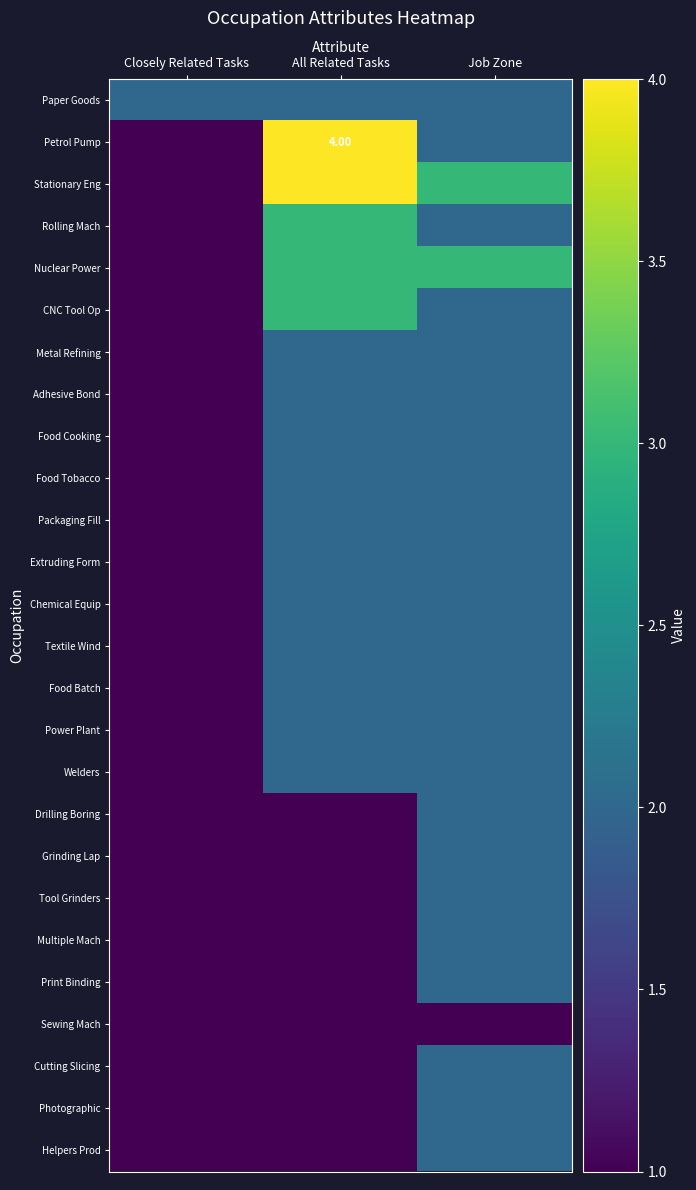

How many data points in Packaging Fill are less than 2?

1